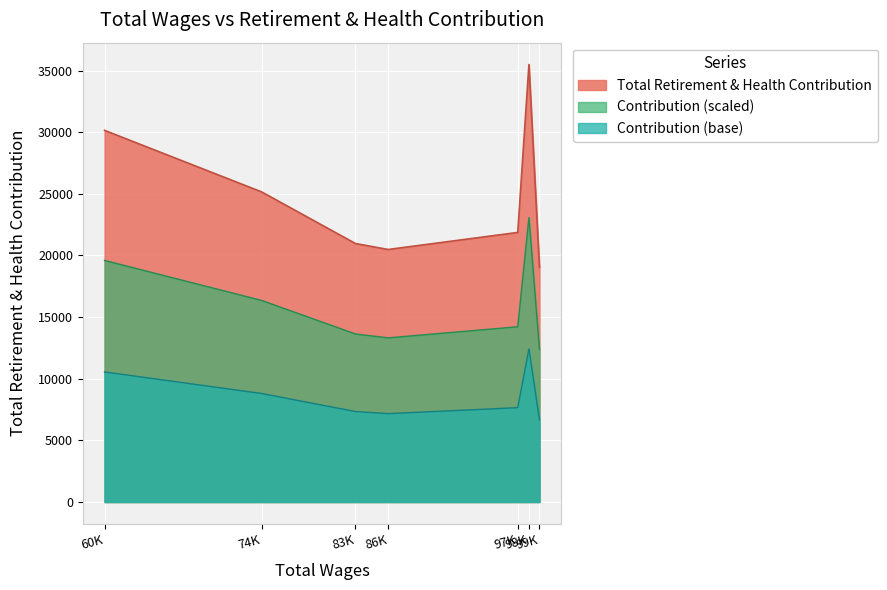

How many lines are shown in the chart?

3